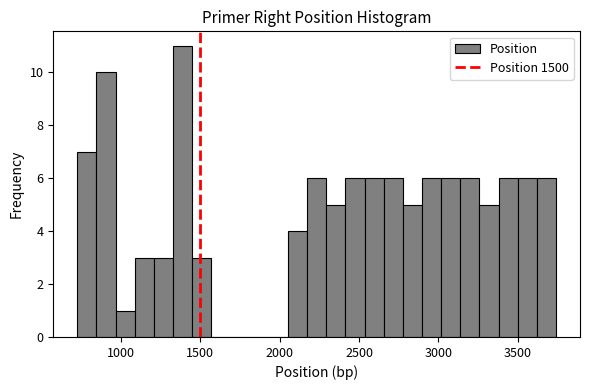

Read against the x-axis, roughly where is the centre of the tallest bar?

1400